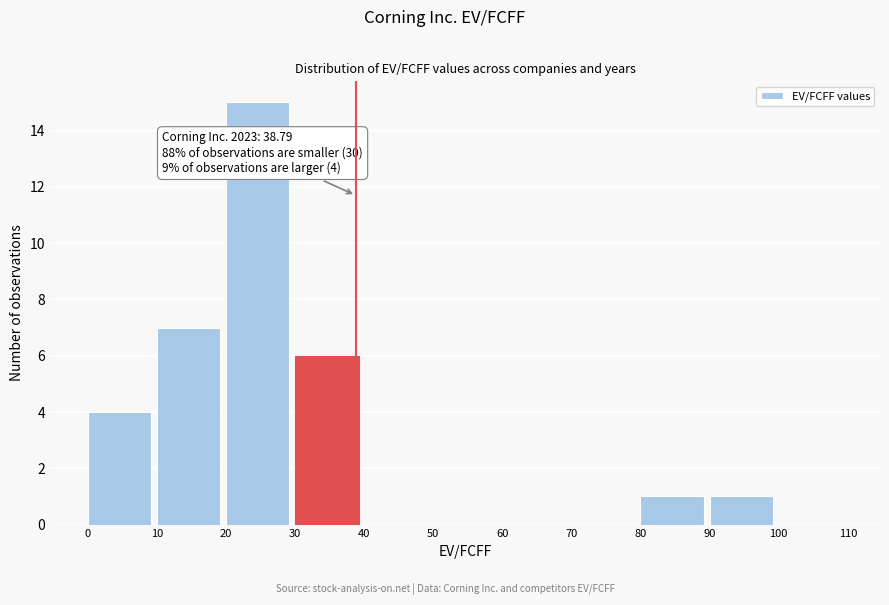

Over which range of the x-axis is the bar tallest?

20 to 30